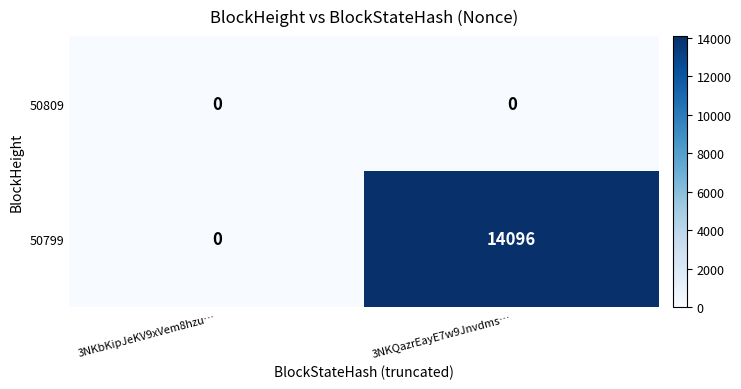

Reading left to right, list all the values displayed in this chart.

50809: 0	0
50799: 0	14096